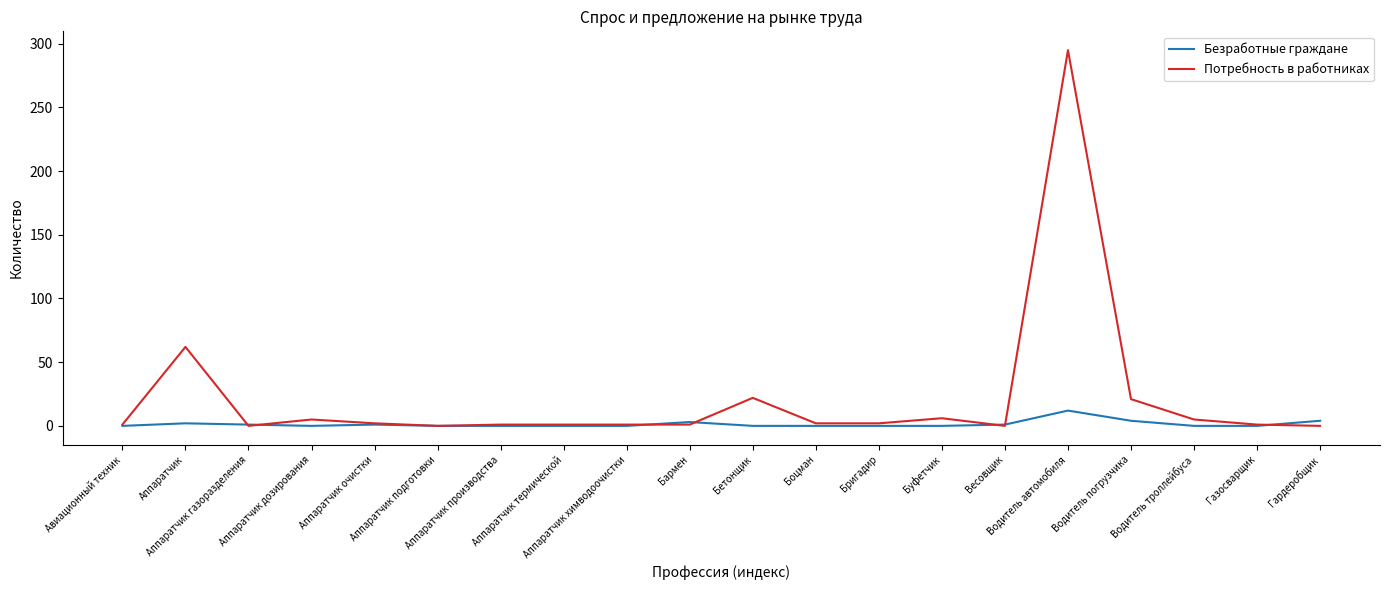

Which series has the largest total across all categories?

Потребность в работниках